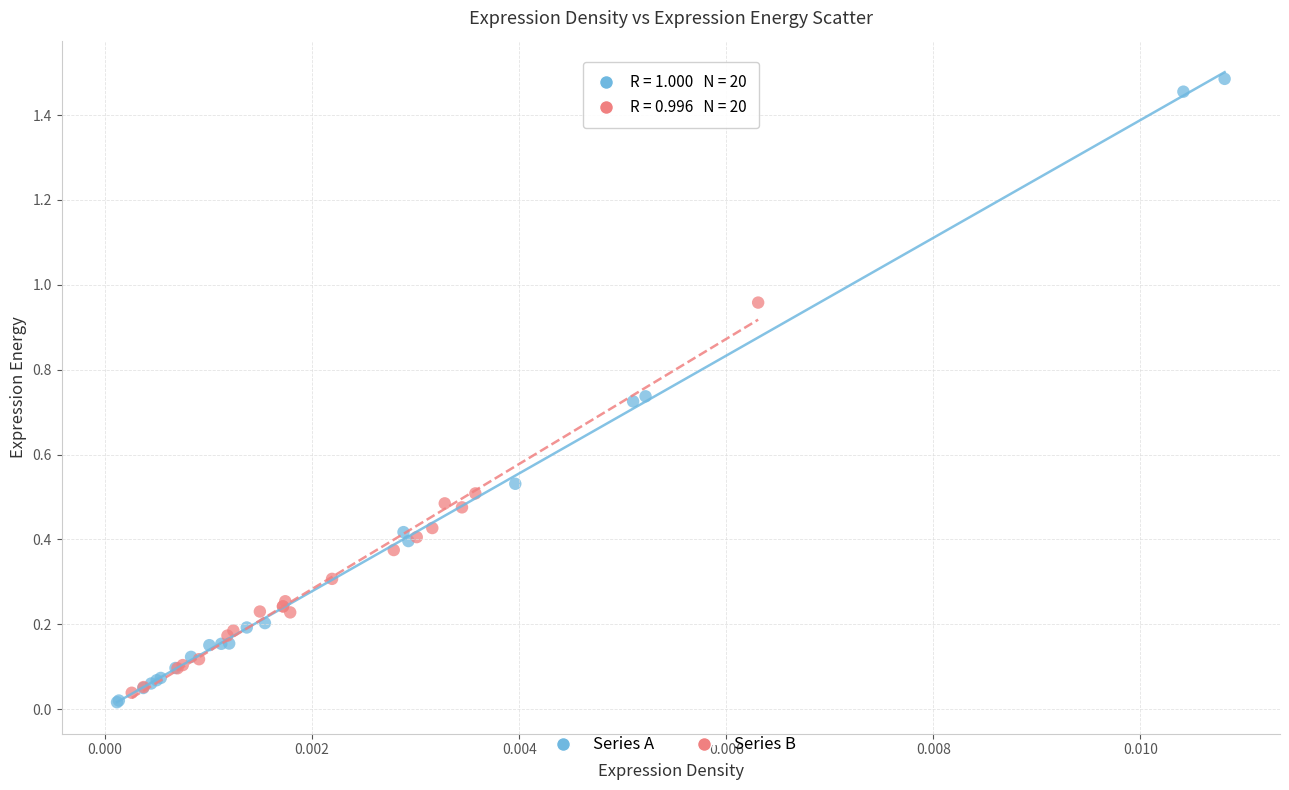

Which series has the widest spread of Y values?

Series A